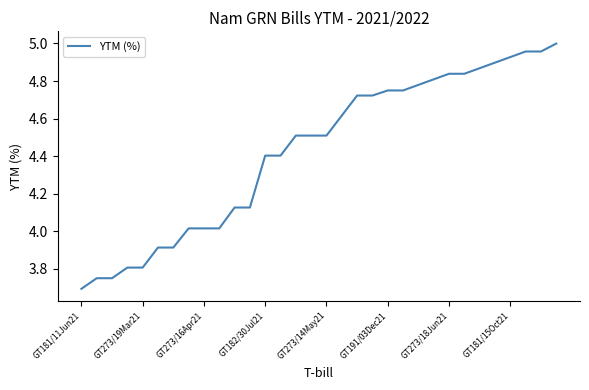

What is the smallest value displayed?

3.7